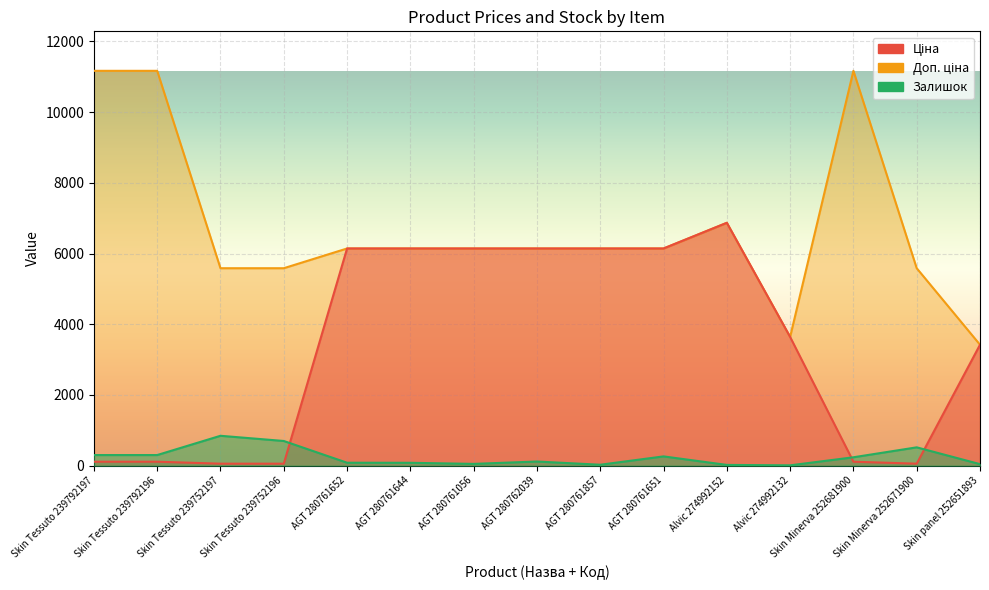

At which category does Ціна reach its first local peak?

Alvic 274992152